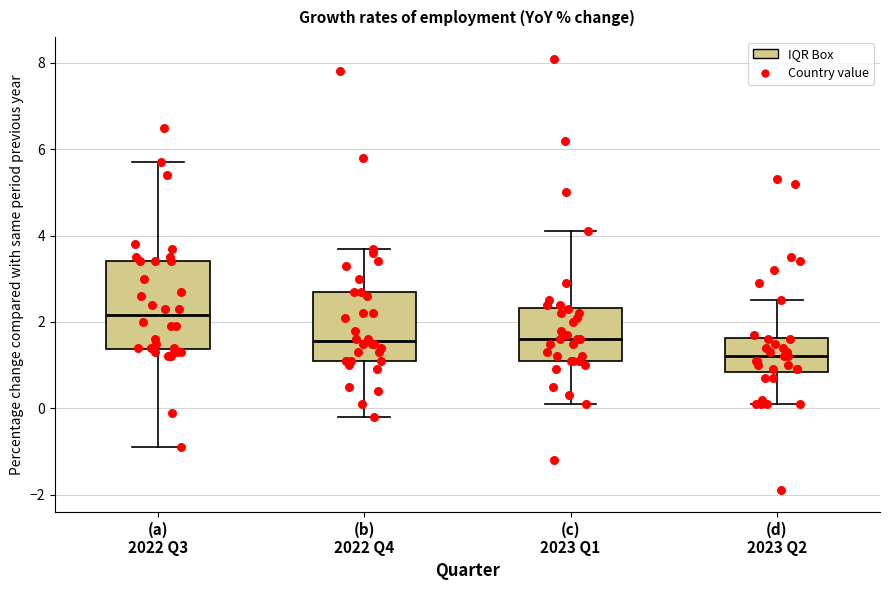

Reading left to right, read every box against the y-axis: the position of its median line, the range the box covers, and the ends of its whiskers. The values are not printed on the chart, so give them approximately, as read against the axis.

(a) 2022 Q3: median 2.2, box 1.4 to 3.4, whiskers -0.8 to 5.8
(b) 2022 Q4: median 1.6, box 1.2 to 2.8, whiskers -0.2 to 3.8
(c) 2023 Q1: median 1.6, box 1.2 to 2.4, whiskers 0.2 to 4.2
(d) 2023 Q2: median 1.2, box 0.8 to 1.6, whiskers 0.2 to 2.6